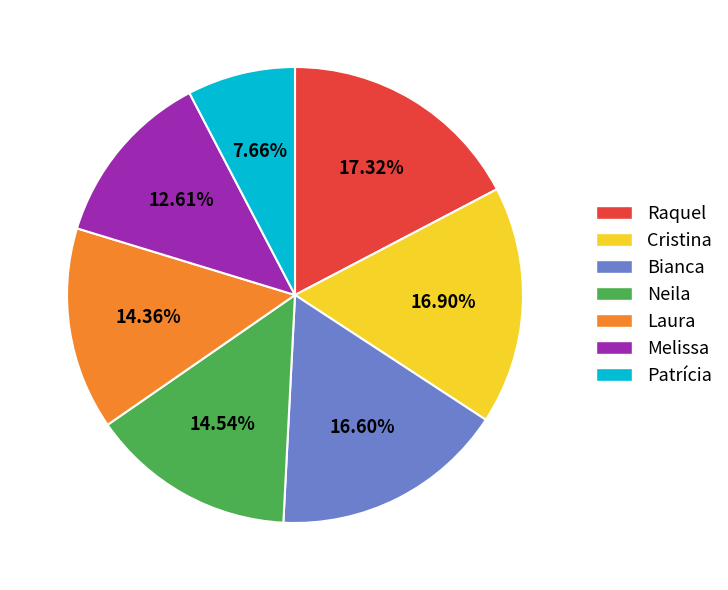

Is there any slice that represents more than half of the pie?

No